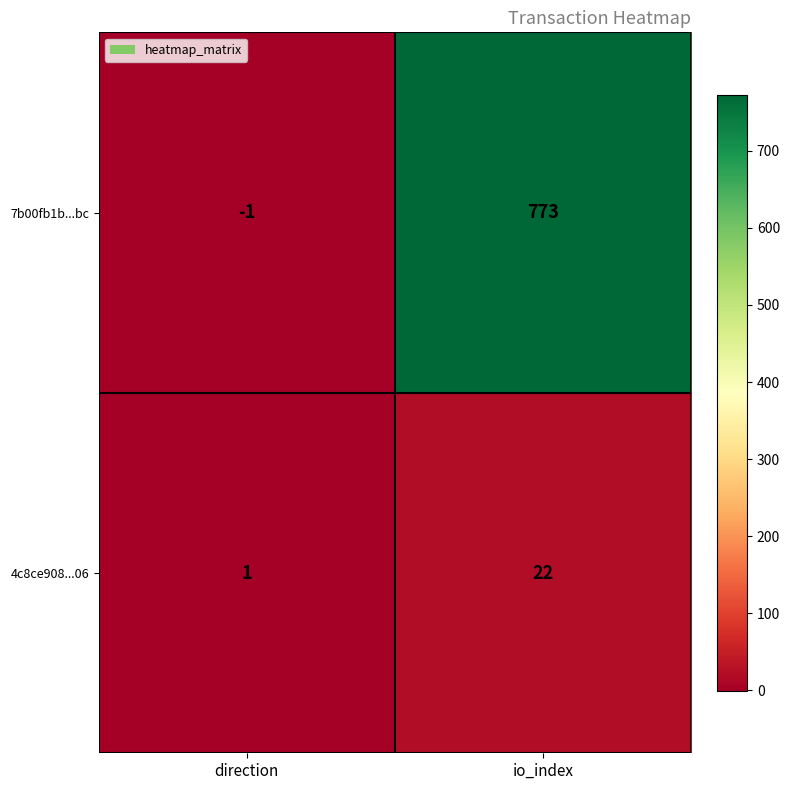

Which category has the lowest value across all series?

direction